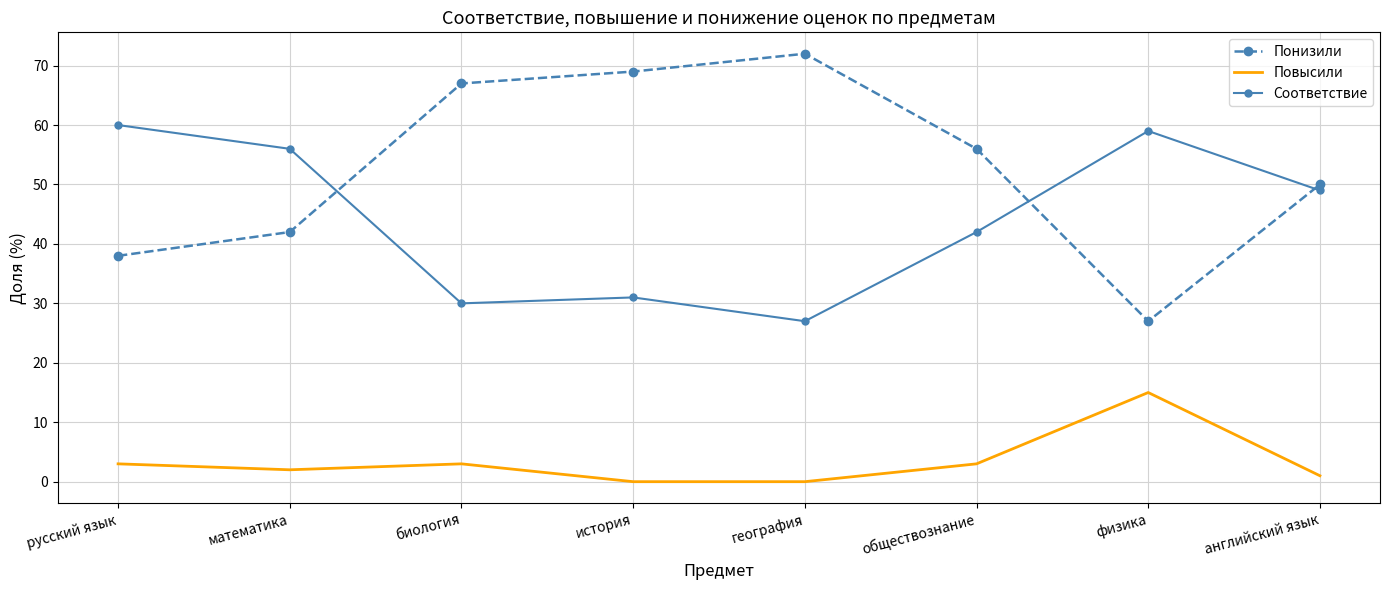

What position from the right is физика?

2